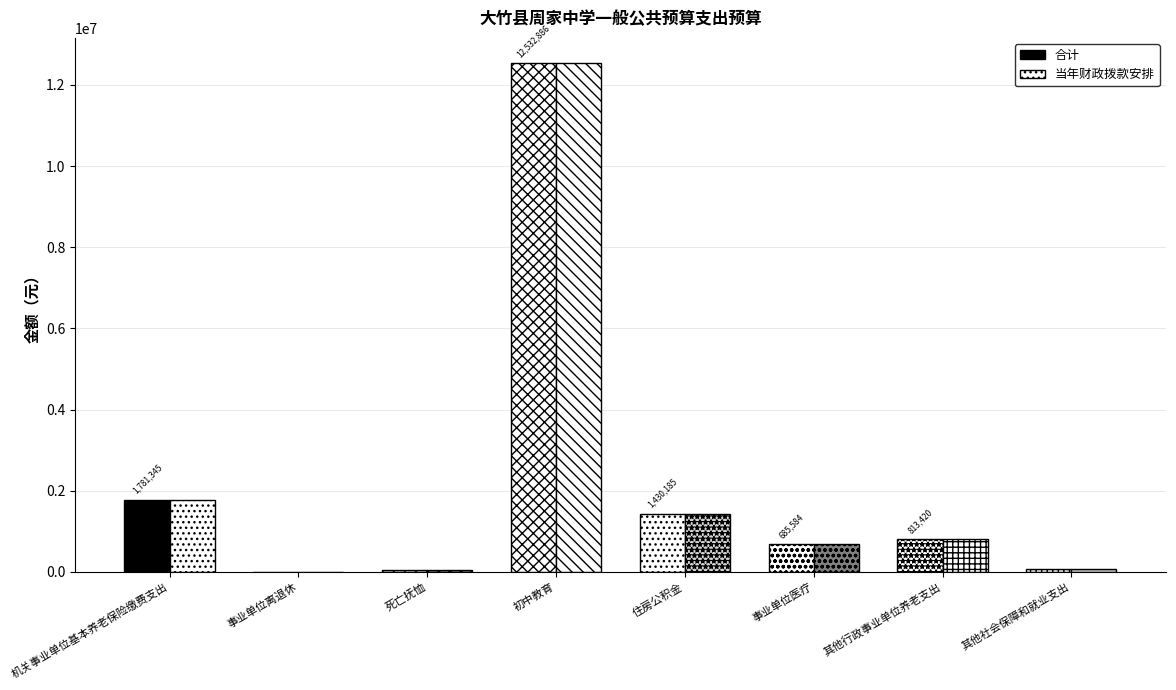

Is it true that 合计 equals 1224590 at 其他行政事业单位养老支出?

False